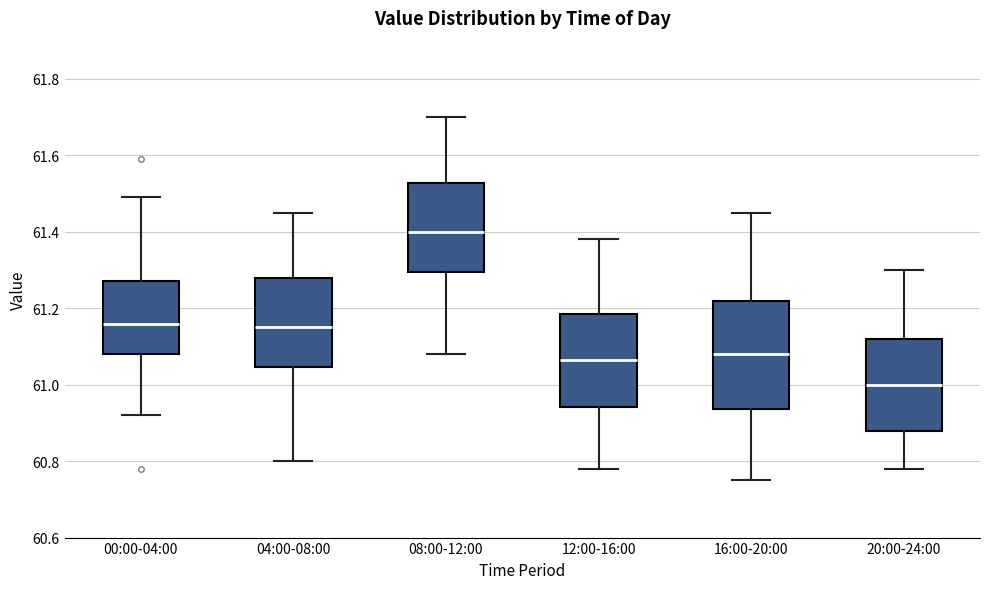

Where does the lower whisker of the box for 16:00-20:00 end on the y-axis? The values are not printed on the chart, so give them approximately, as read against the axis.

60.76